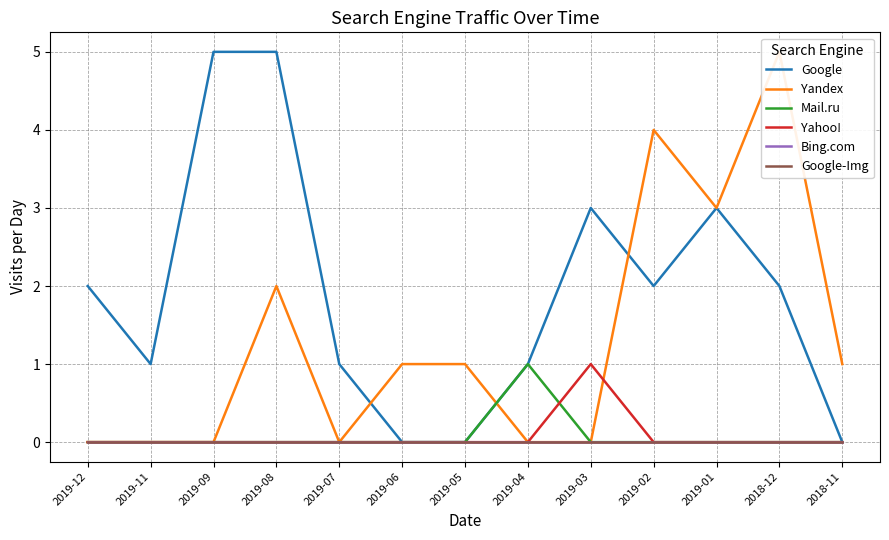

Reading right to left, list all the values displayed in this chart.

Google: 0	2	3	2	3	1	0	0	1	5	5	1	2
Yandex: 1	5	3	4	0	0	1	1	0	2	0	0	0
Mail.ru: 0	0	0	0	0	1	0	0	0	0	0	0	0
Yahoo!: 0	0	0	0	1	0	0	0	0	0	0	0	0
Bing.com: 0	0	0	0	0	0	0	0	0	0	0	0	0
Google-Img: 0	0	0	0	0	0	0	0	0	0	0	0	0